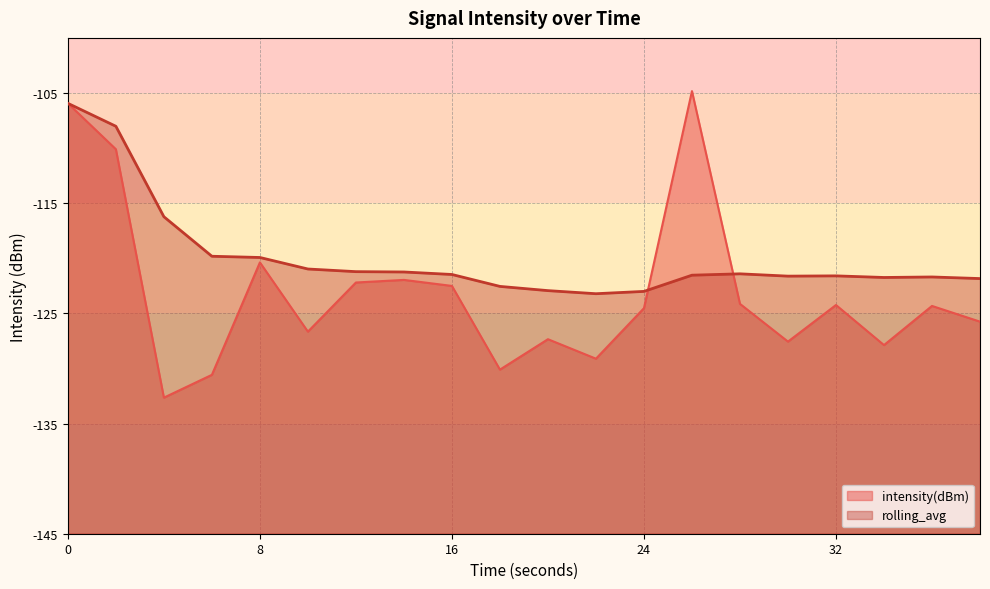

What are all the series names shown in the legend?

intensity(dBm), rolling_avg